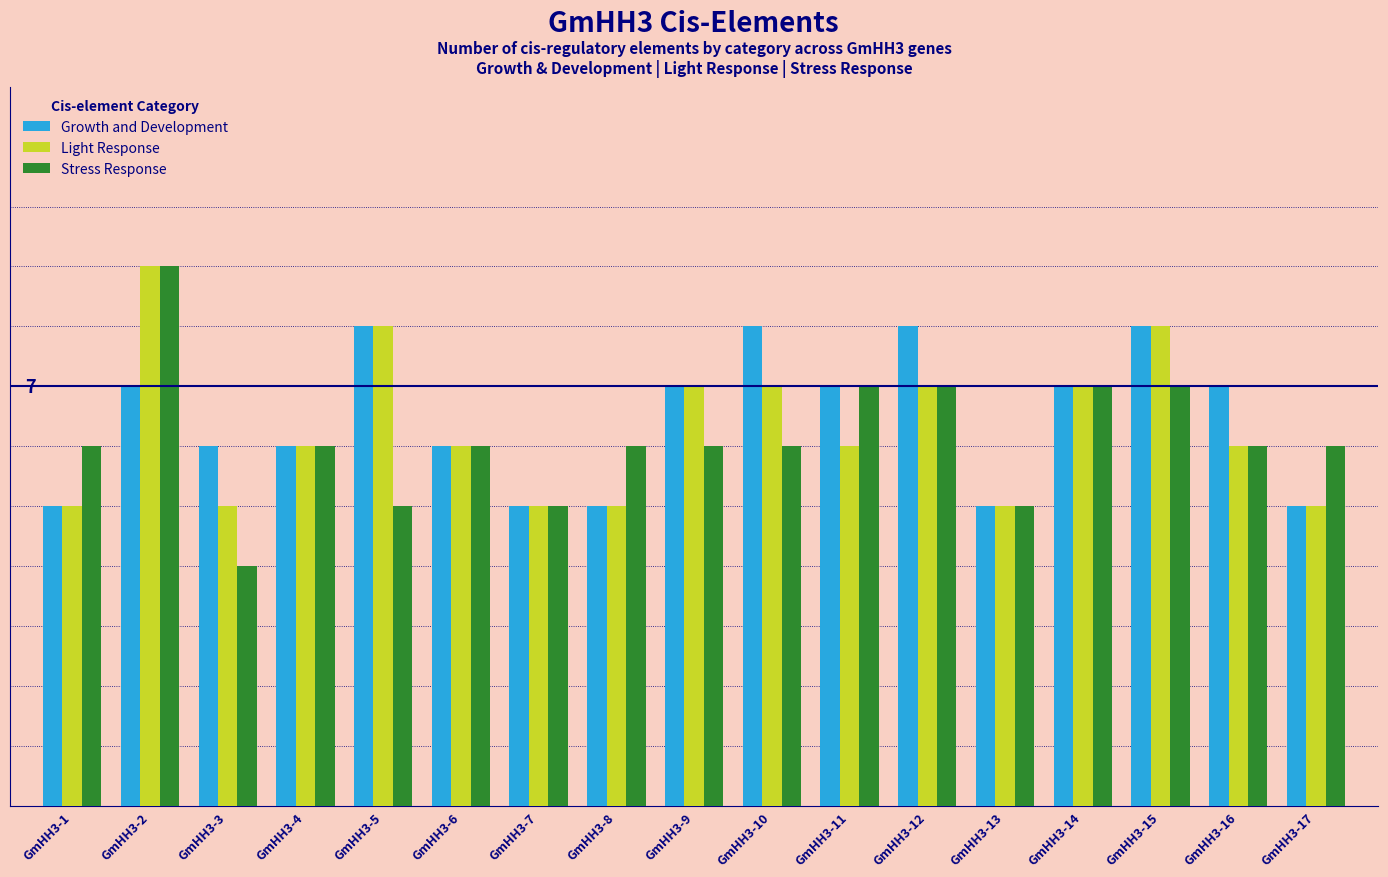

The Growth and Development series shows 7 at GmHH3-11. True or false?

True